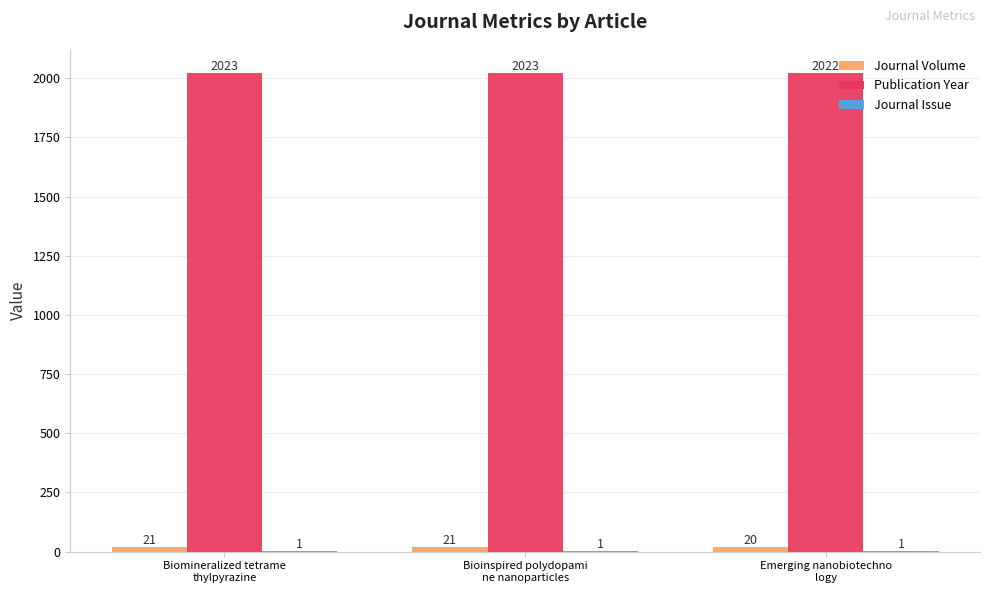

Which series has the largest total across all categories?

Publication Year